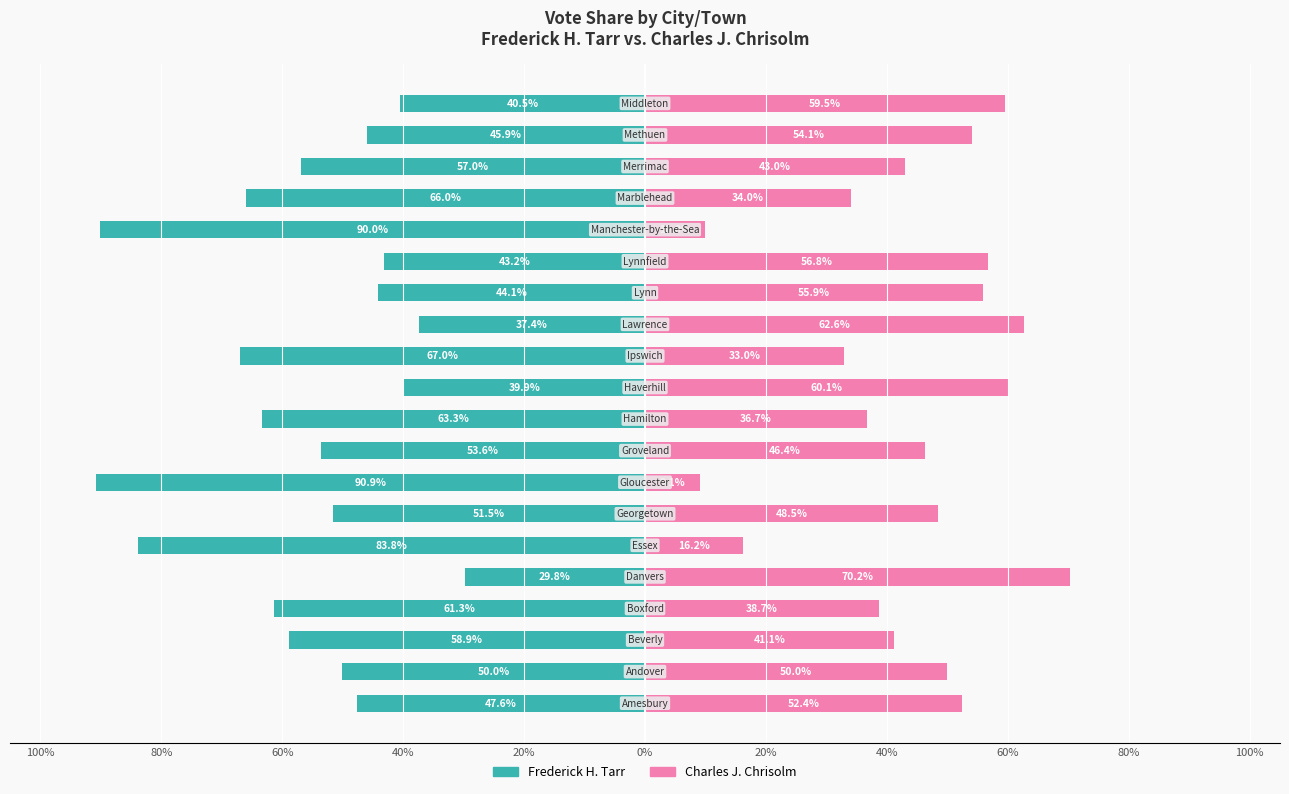

What is the average value of the Frederick H. Tarr series?

-56.1